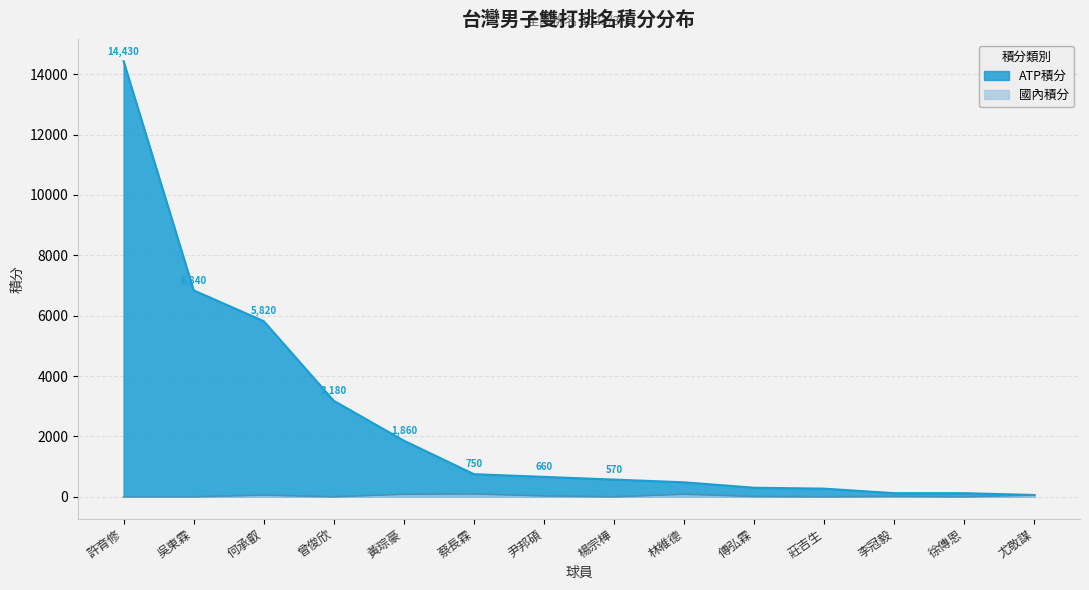

What is the difference between the maximum and minimum values in the 國內積分 series?

95